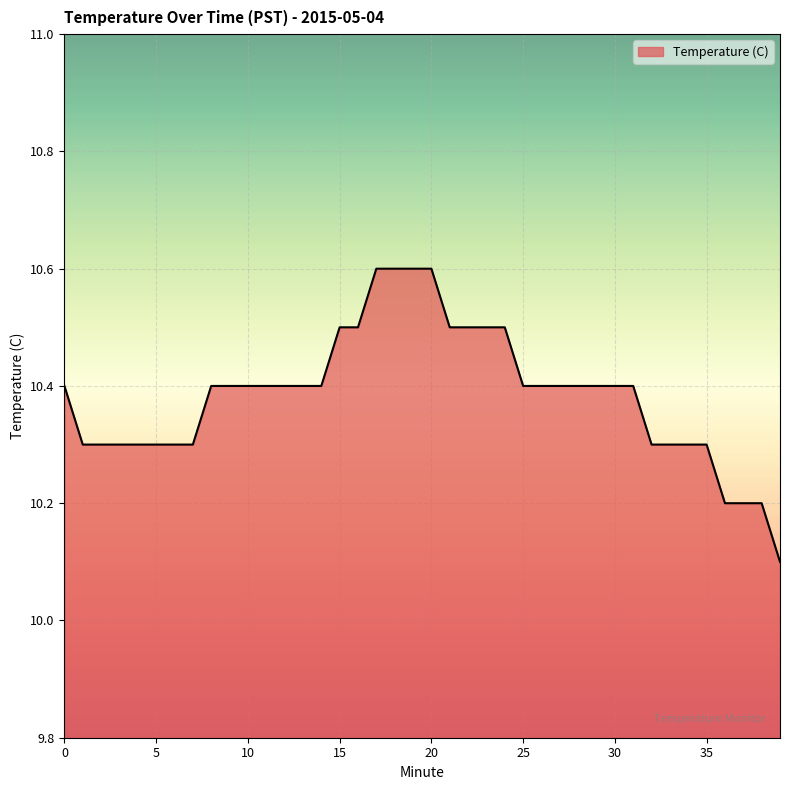

What is the difference between the maximum and minimum values?

0.5